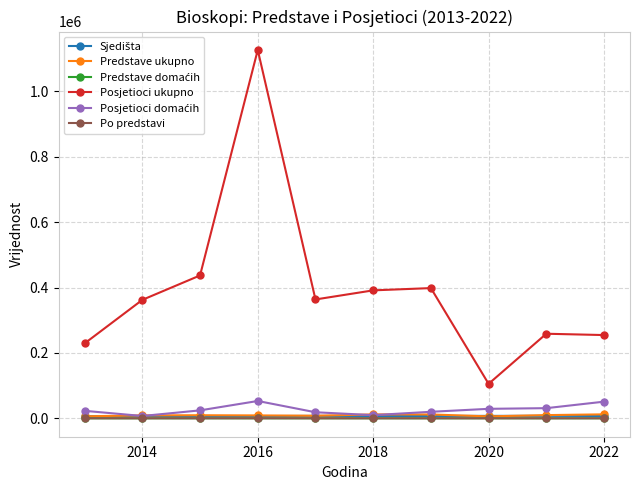

How many interior local valleys does the Posjetioci ukupno series have?

2